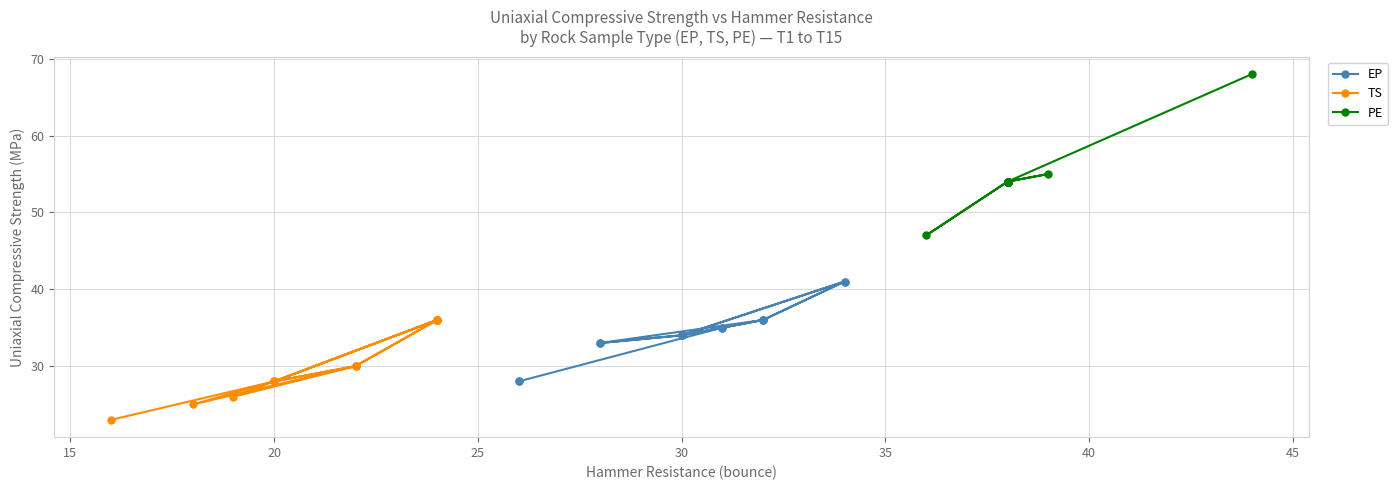

True or false: PE and EP intersect in this chart.

False